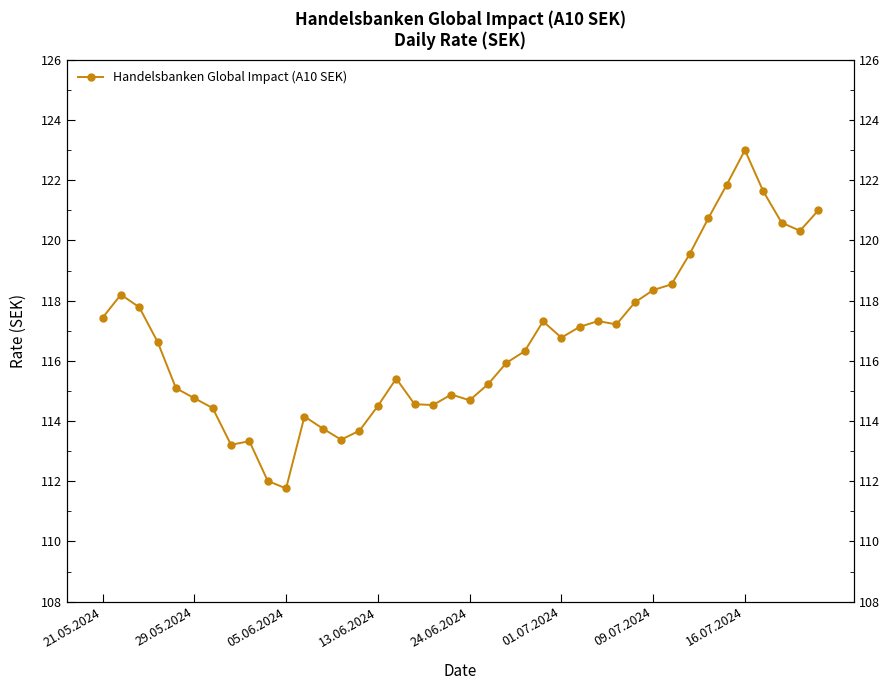

What is the maximum value shown in the chart?

123.0